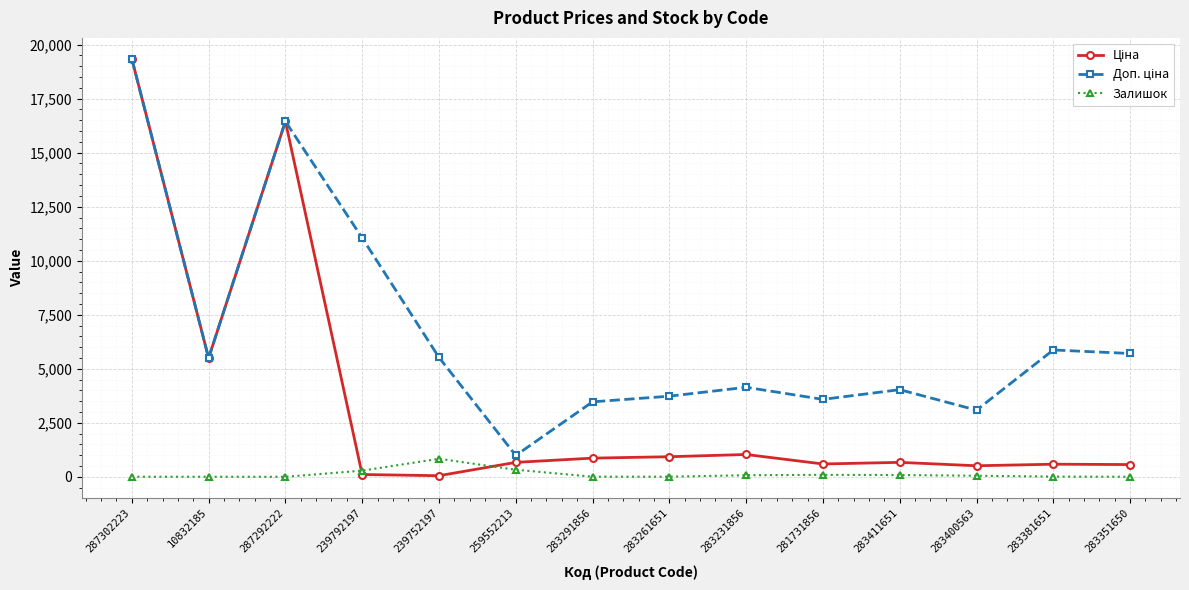

True or false: Залишок has more than 0 points higher than both neighbors.

True